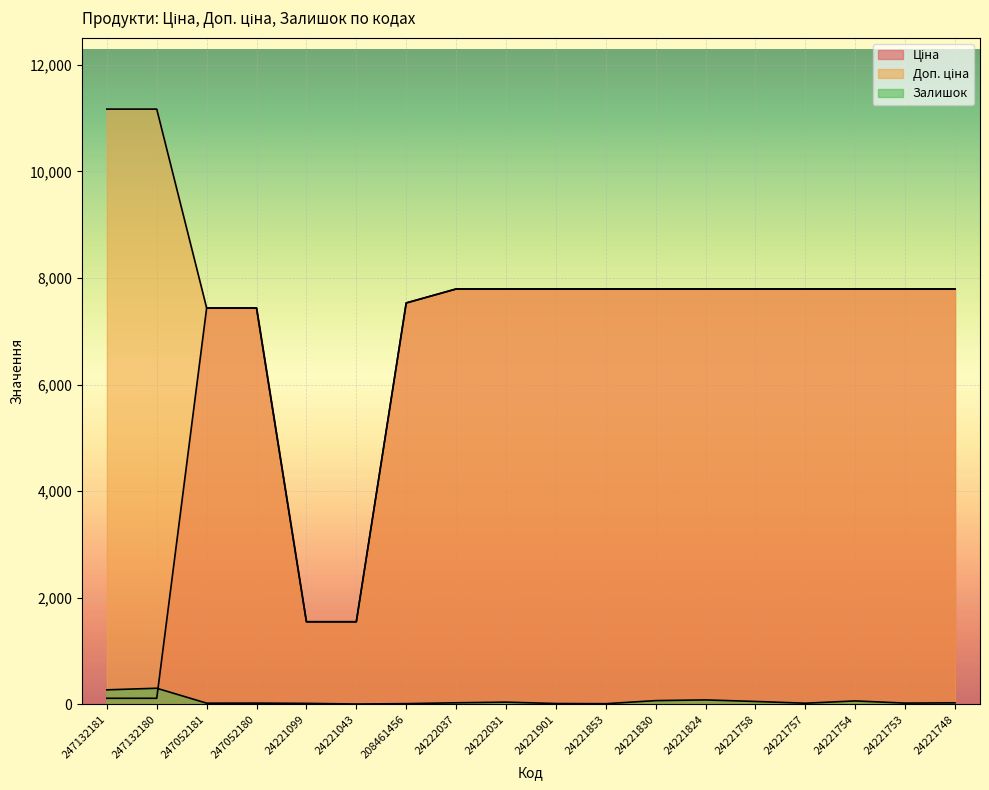

Rank the series by their average value, from lowest to highest.

Залишок, Ціна, Доп. ціна